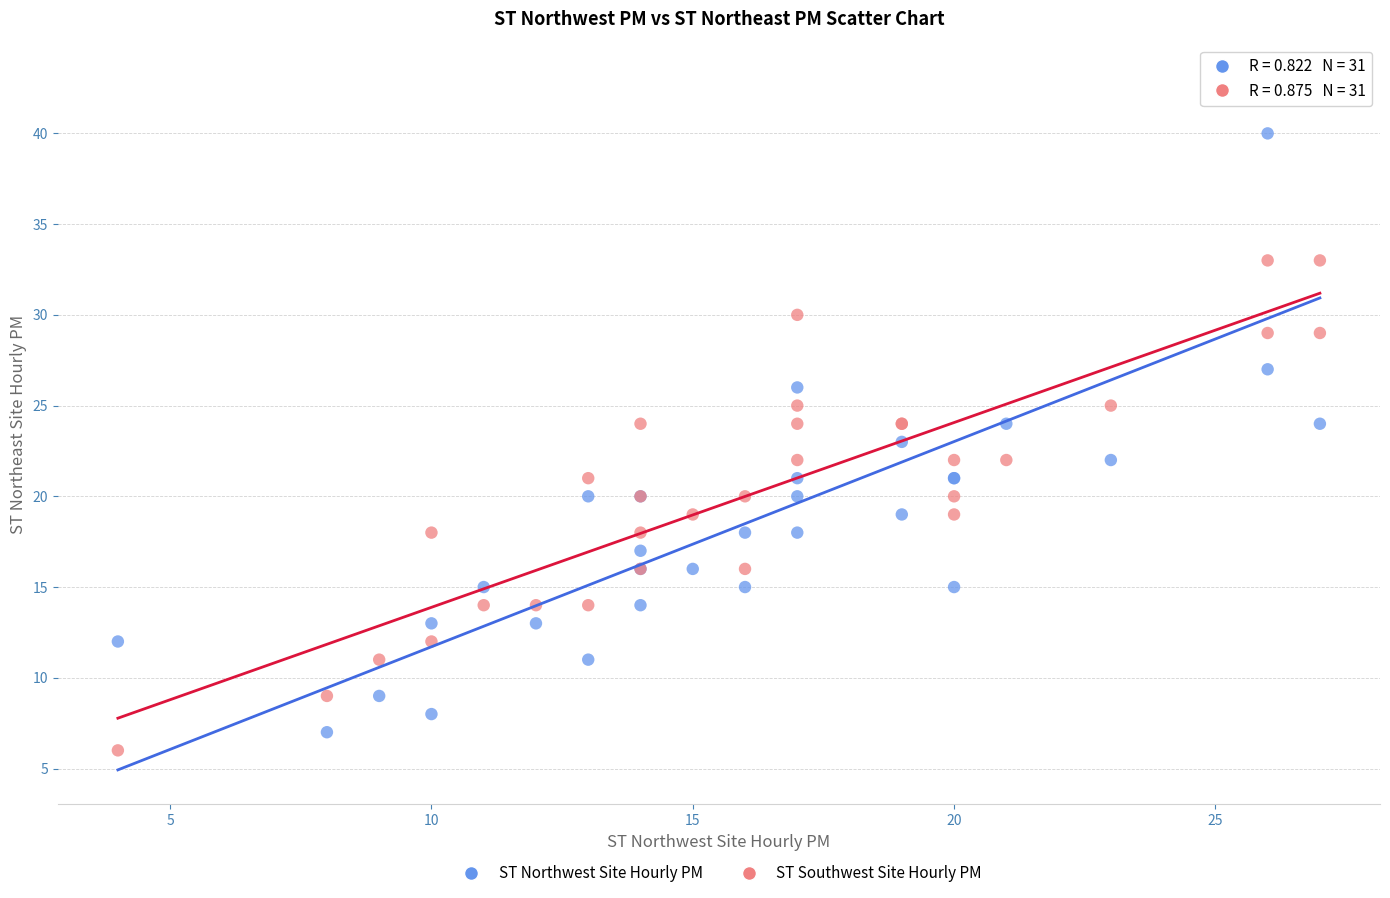

Which series has the largest Y range (max minus min)?

ST Northwest Site Hourly PM